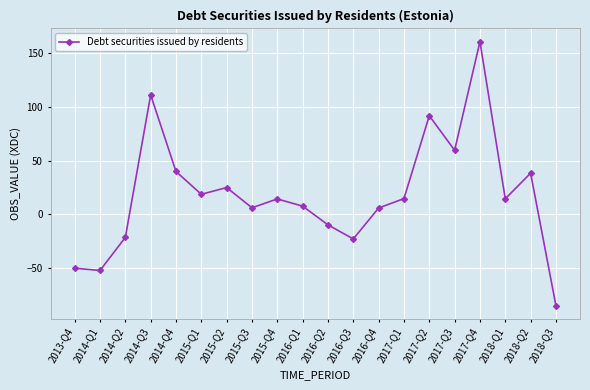

What position from the left is 2016-Q3?

12